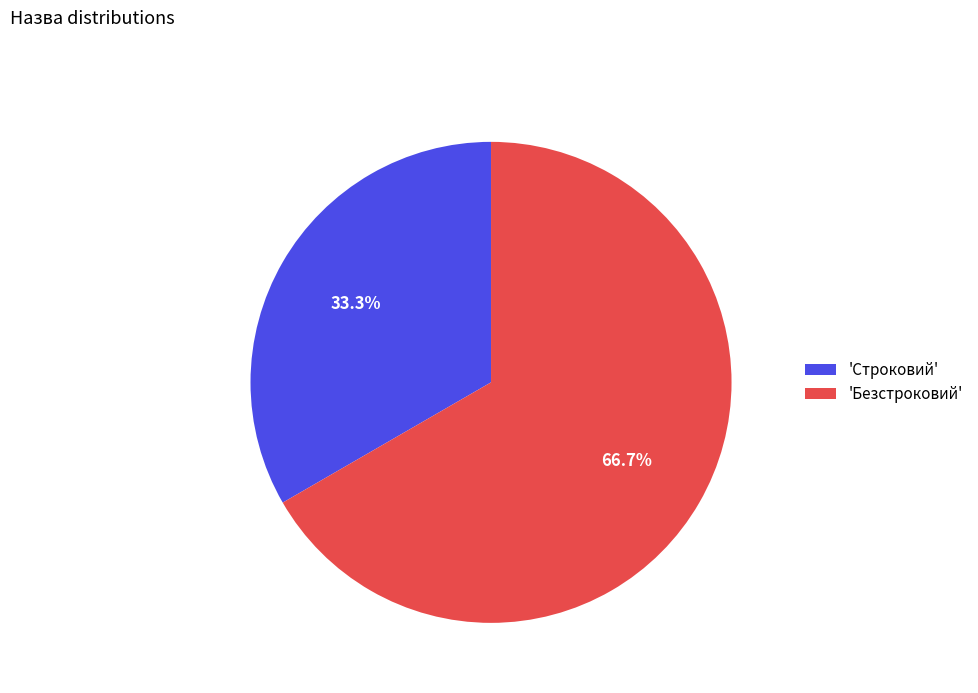

How much of the chart is everything except 'Строковий'?

66.7%